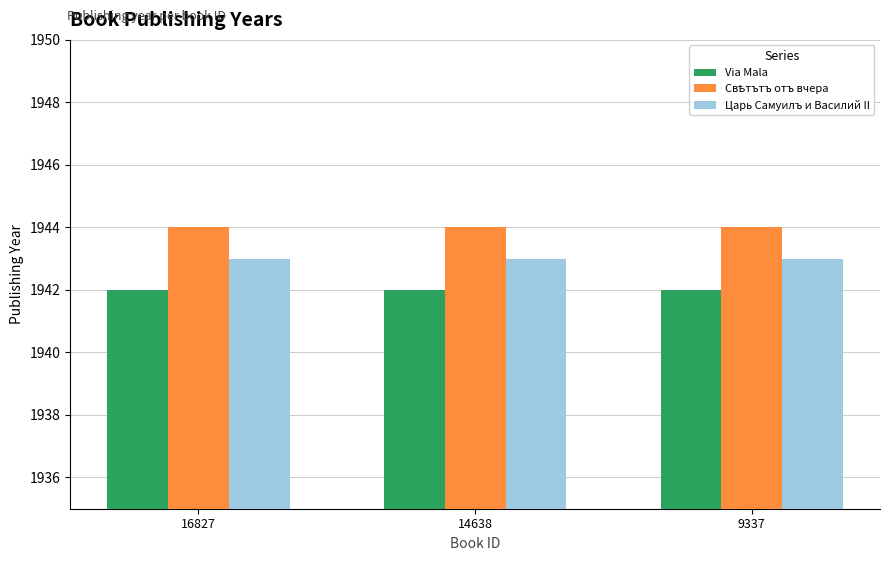

What is the total value across all series at 14638?

5829